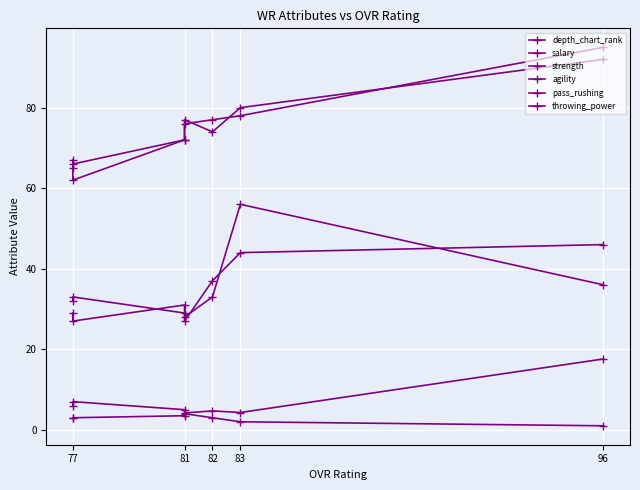

What are all the series names shown in the legend?

depth_chart_rank, salary, strength, agility, pass_rushing, throwing_power